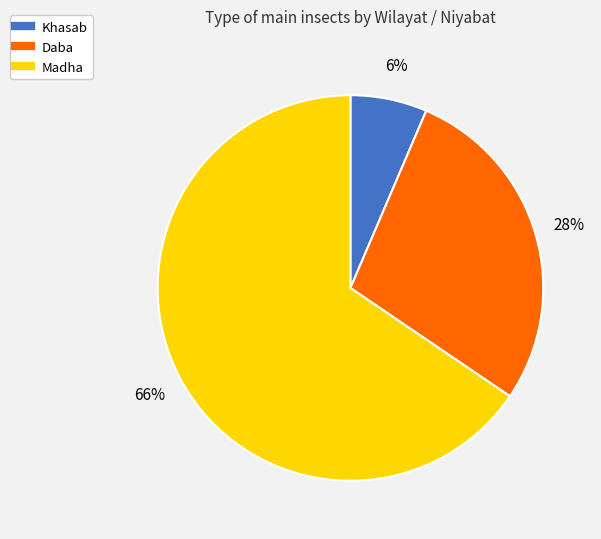

How many segments does this pie chart have?

3